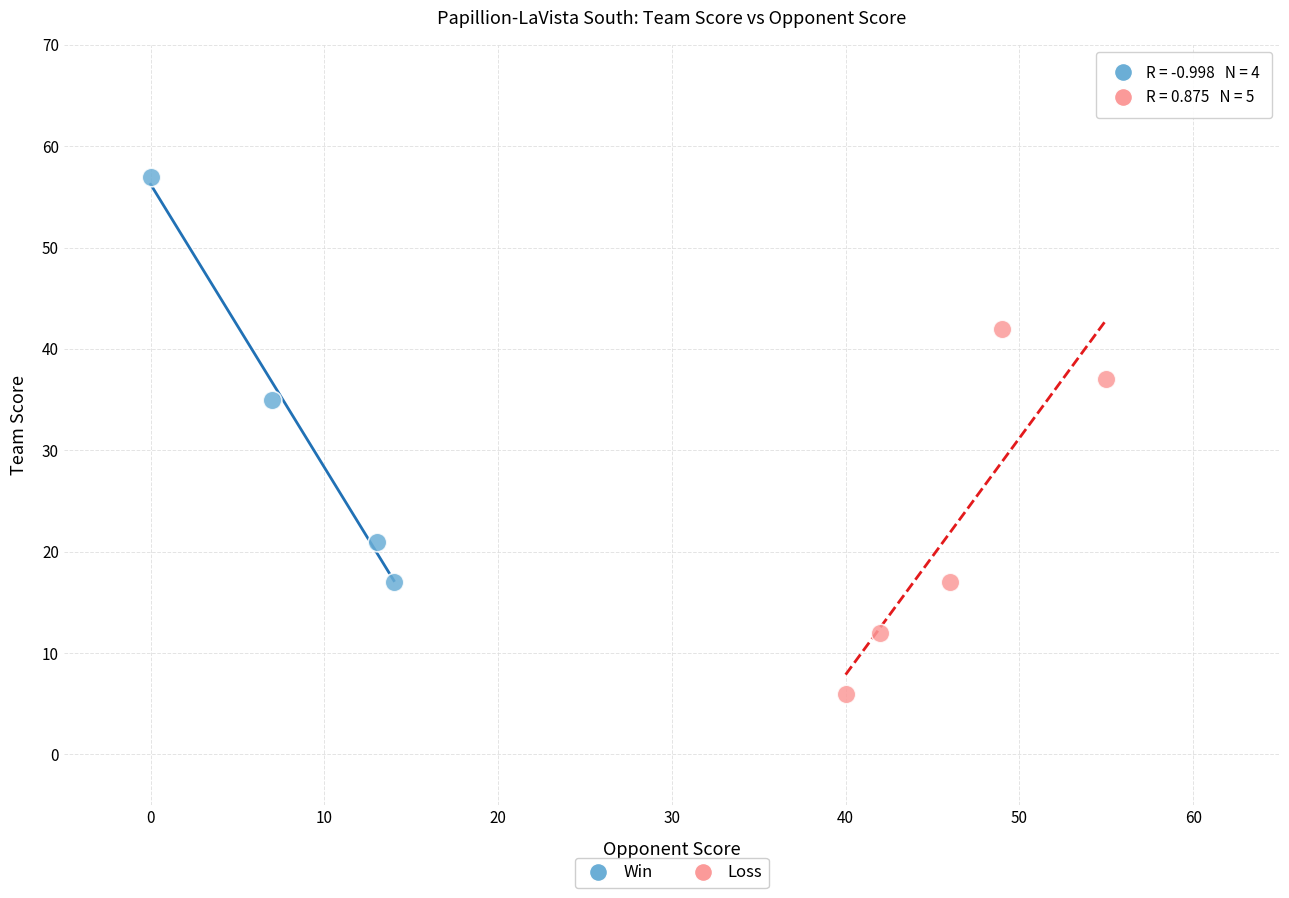

Which series reaches the maximum Y coordinate?

Win